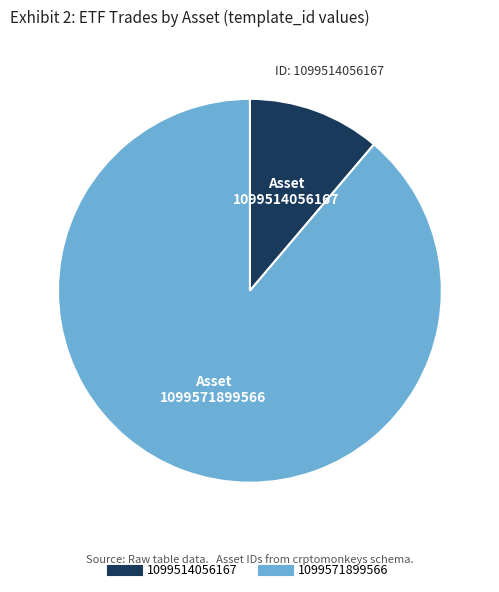

Which has a higher value, 1099514056167 or 1099571899566?

1099571899566